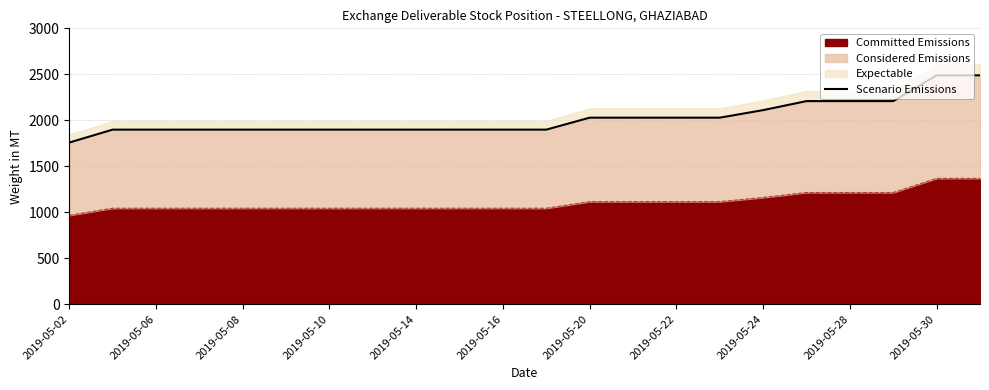

The value of Committed Emissions at 2019-05-30 is 1368.9. True or false?

True